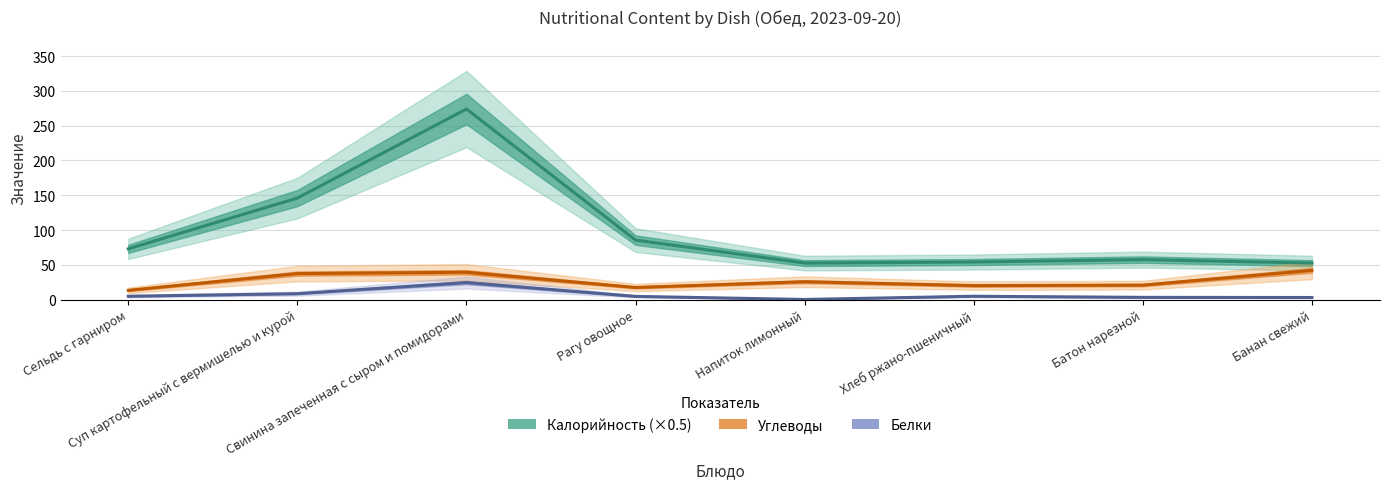

Which series changed the most between Сельдь с гарниром and Батон нарезной?

Калорийность (×0.5)